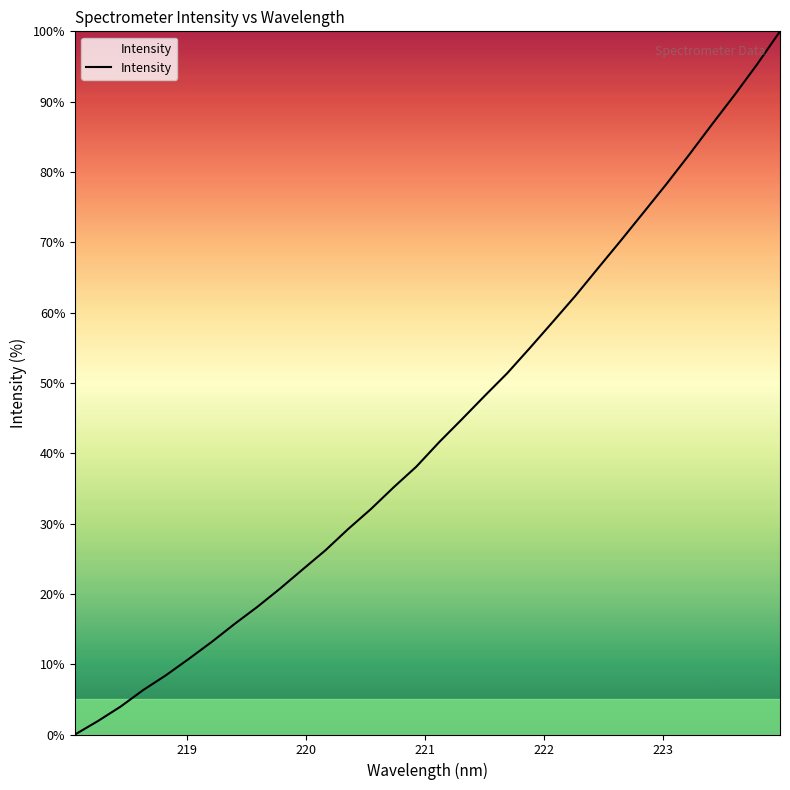

What is the greatest value displayed?

100.0